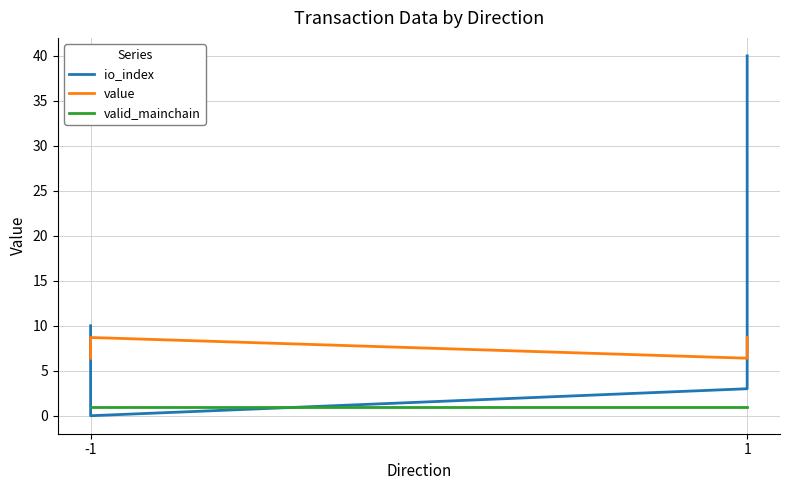

Where is value nearest to the value 7?

-1